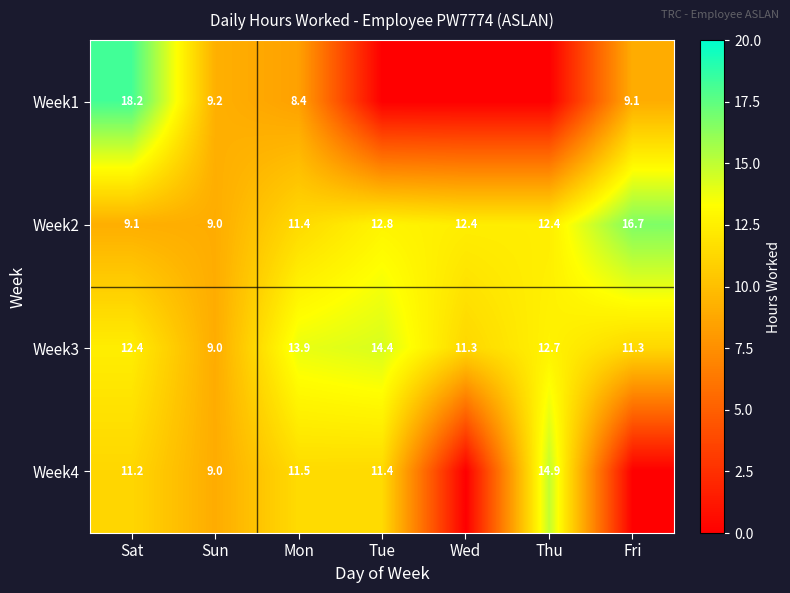

Which has a higher value, Sat or Sun?

Sat